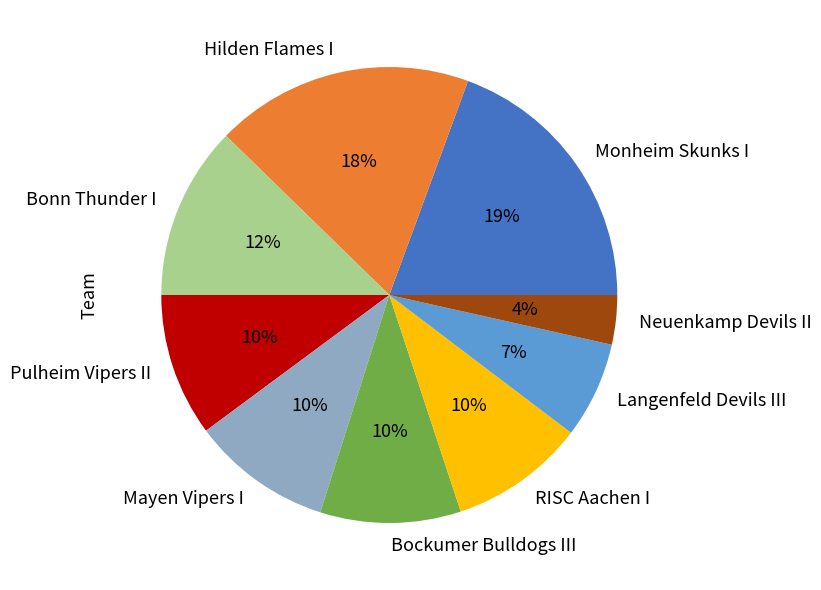

To the nearest percent, what is the average slice percentage?

11%